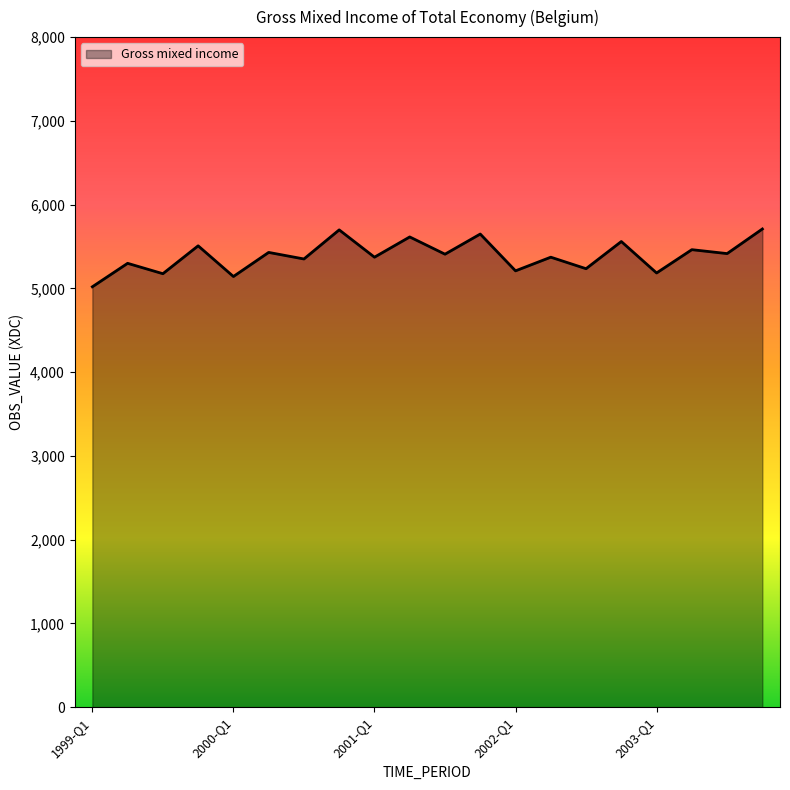

What is the difference between the maximum and minimum values?

690.1